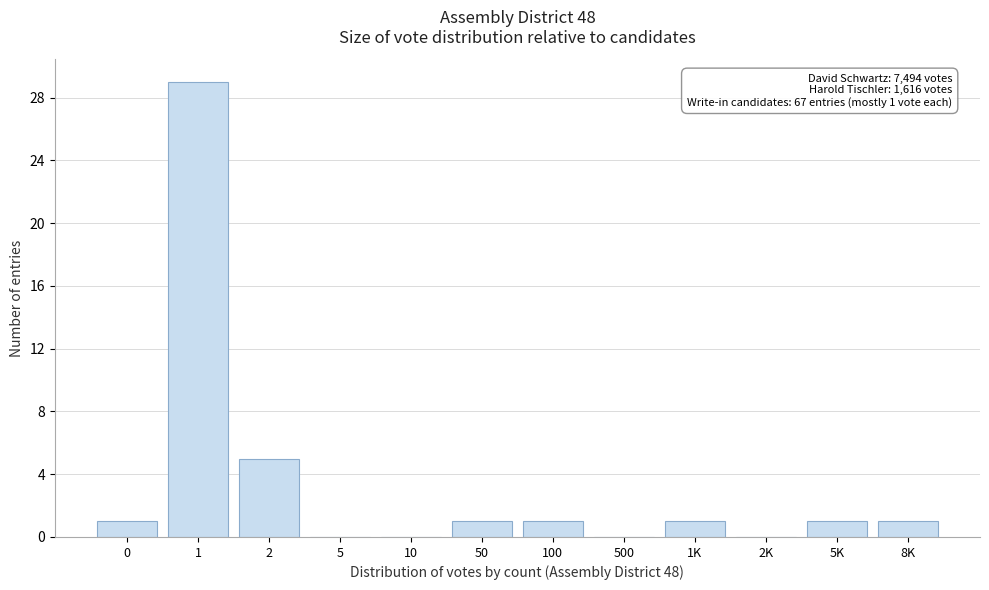

Reading left to right, list all the values displayed in this chart.

0=1	1=29	2=5	5=0	10=0	50=1	100=1	500=0	1K=1	2K=0	5K=1	8K=1